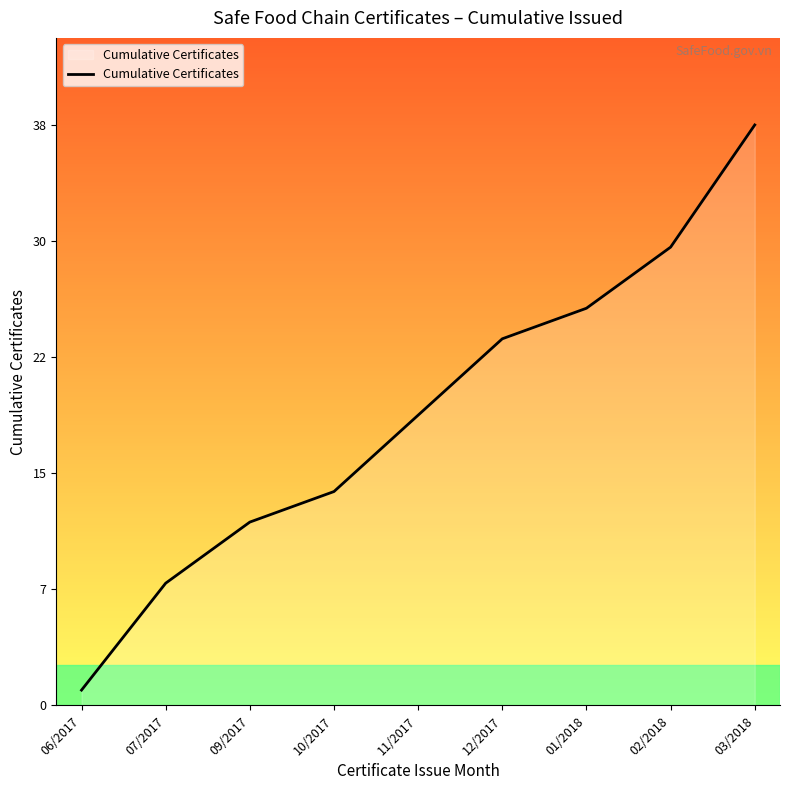

True or false: there are more than 1 points higher than both neighbors.

False